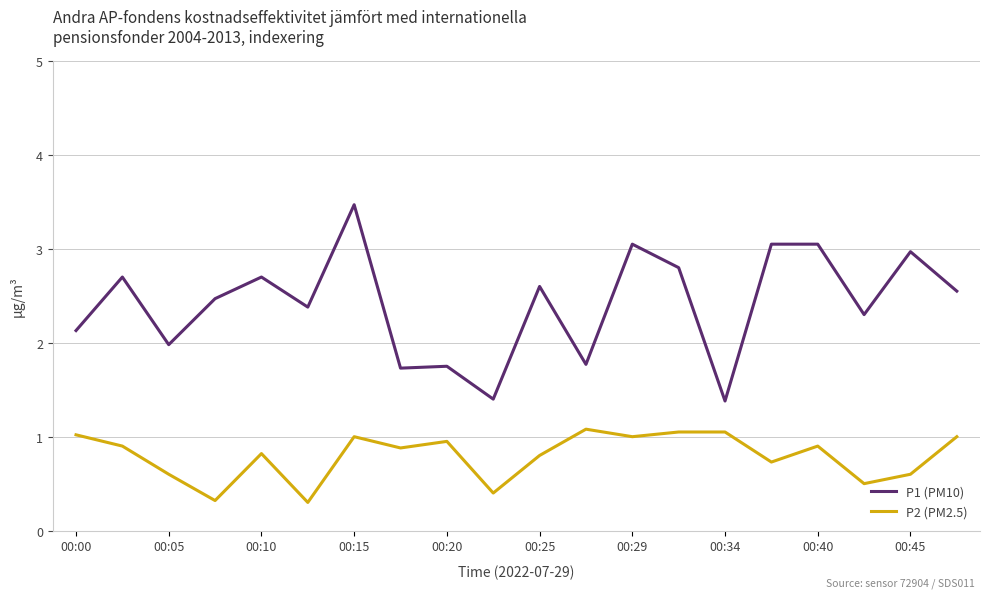

How many lines are shown in the chart?

2